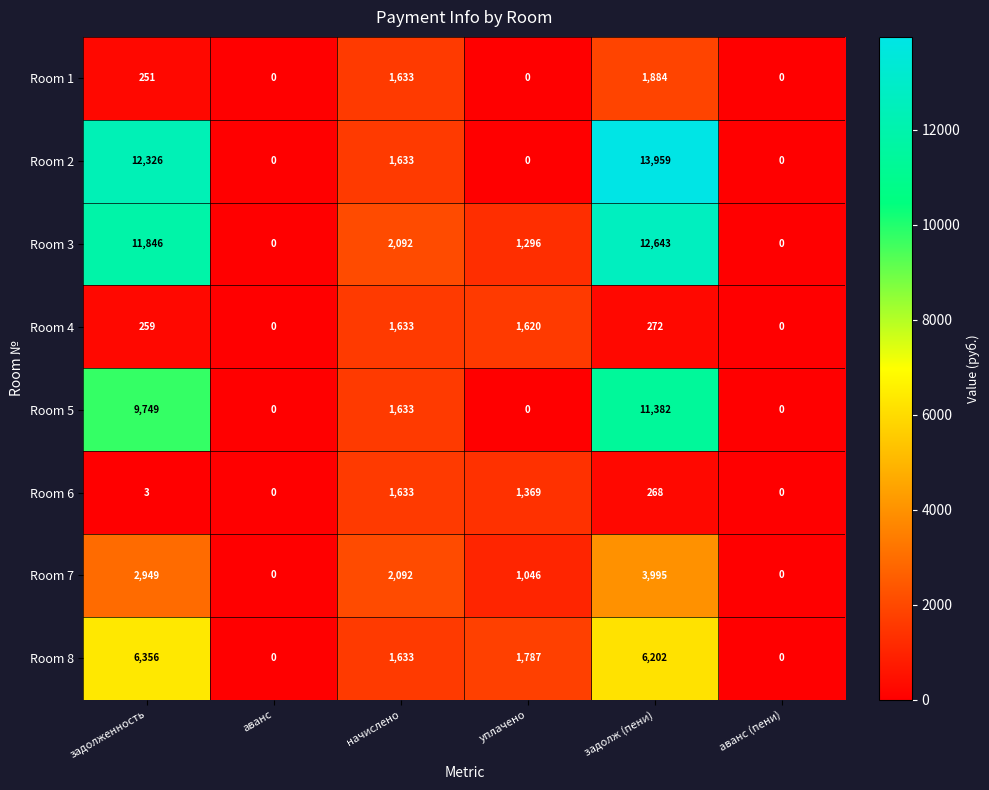

What is the greatest value displayed?

13959